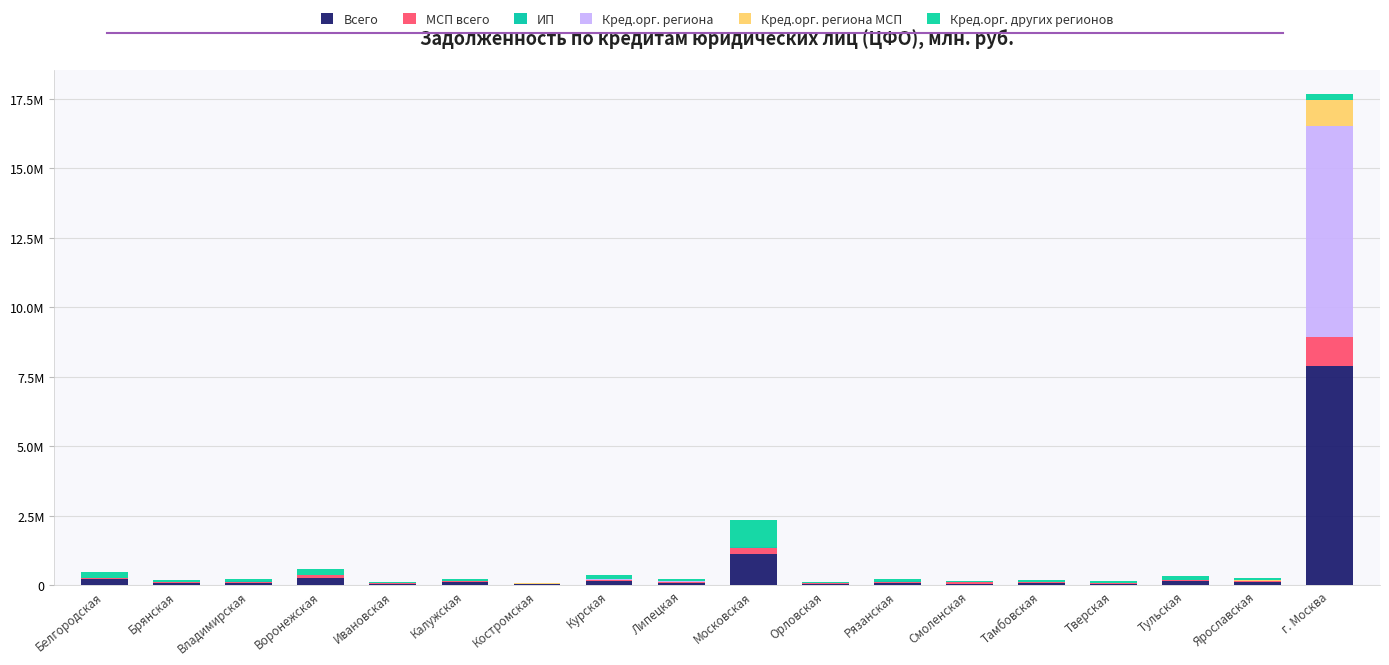

At which label is Кред.орг. региона closest to 3789810?

Липецкая